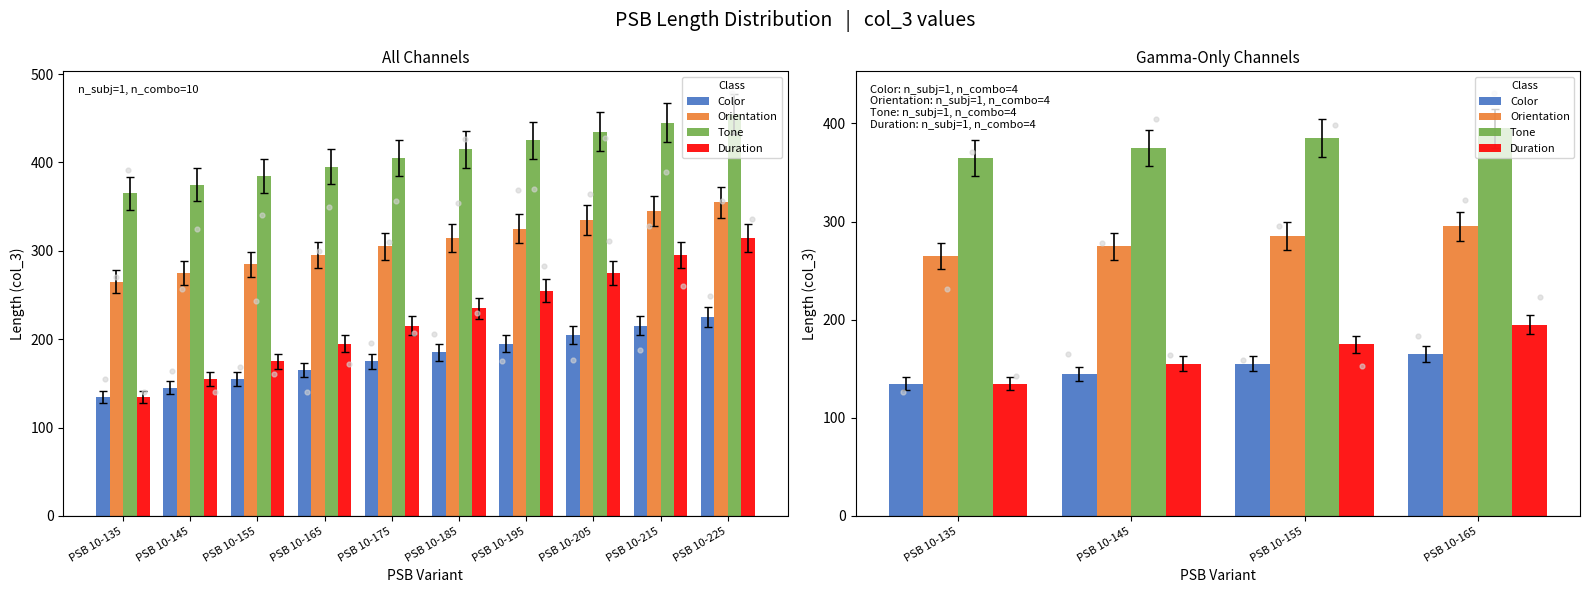

What is the total value across all series at PSB 10-135?

900